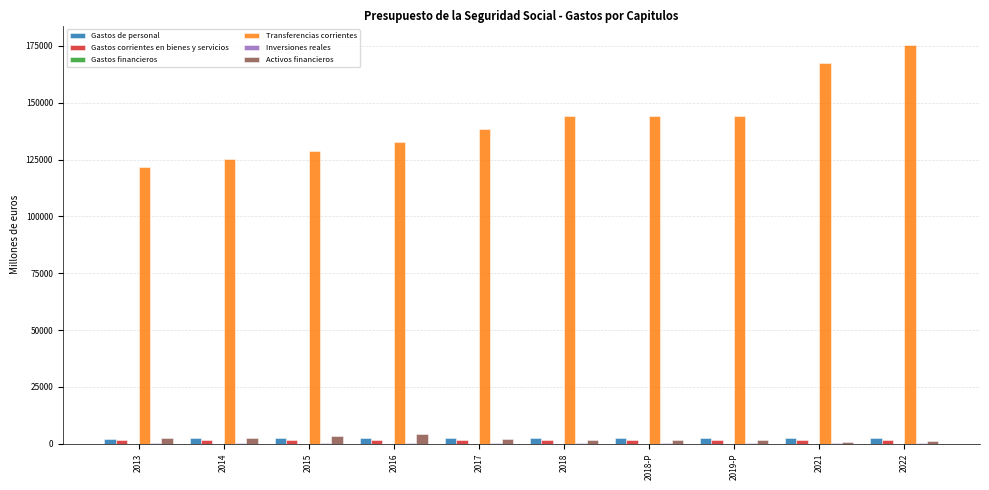

What is the greatest value displayed?

175166.3